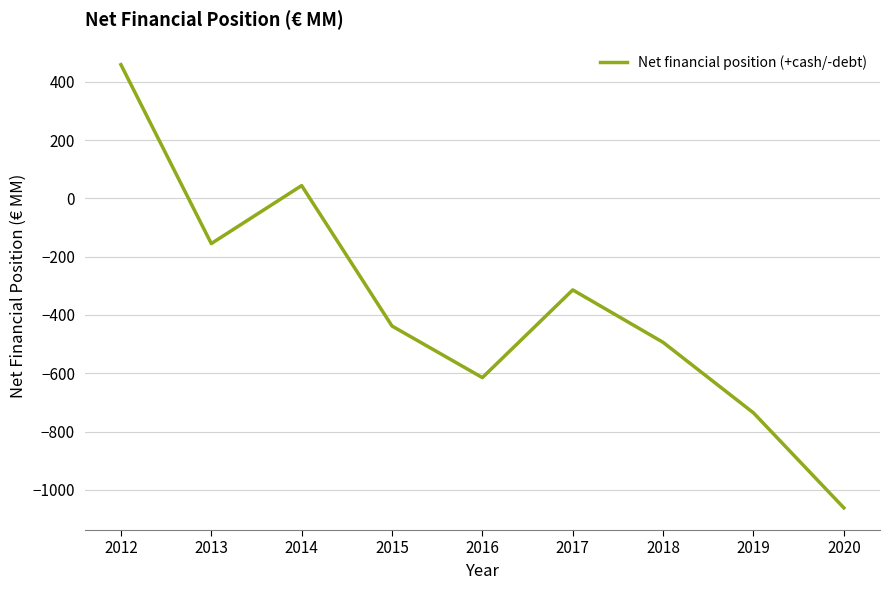

What is the maximum value shown in the chart?

459